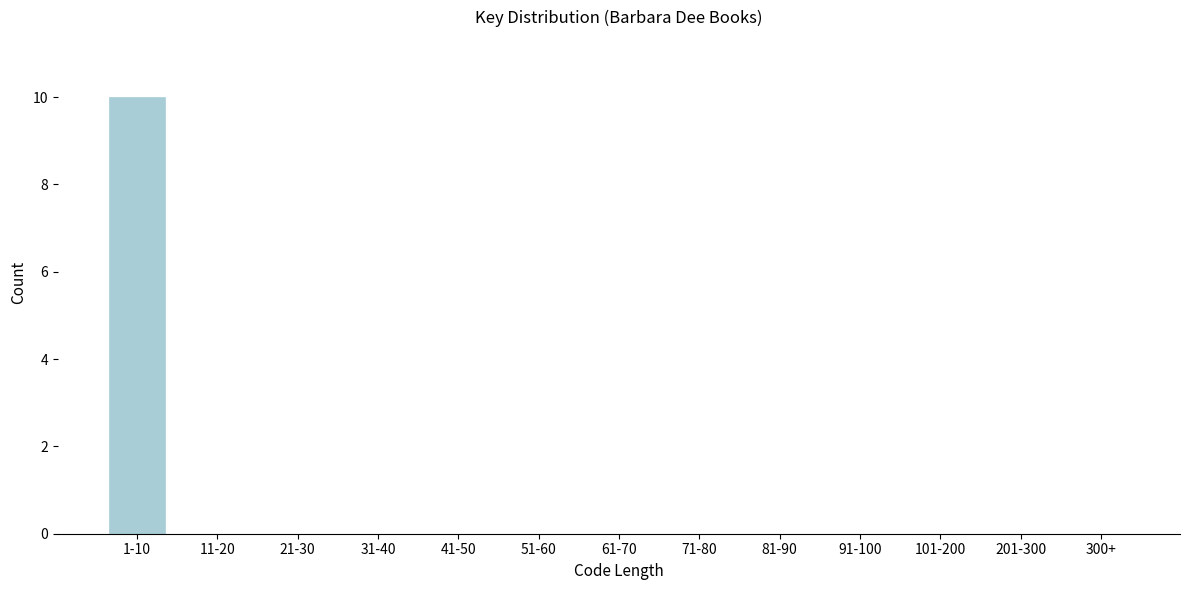

Reading left to right, extract all data points from this chart.

1-10=10	11-20=0	21-30=0	31-40=0	41-50=0	51-60=0	61-70=0	71-80=0	81-90=0	91-100=0	101-200=0	201-300=0	300+=0